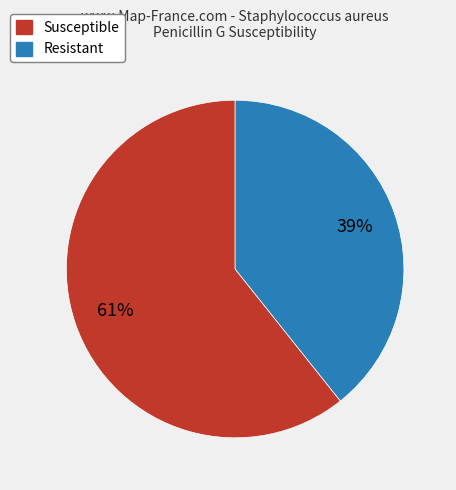

Does any single category account for the majority?

Yes